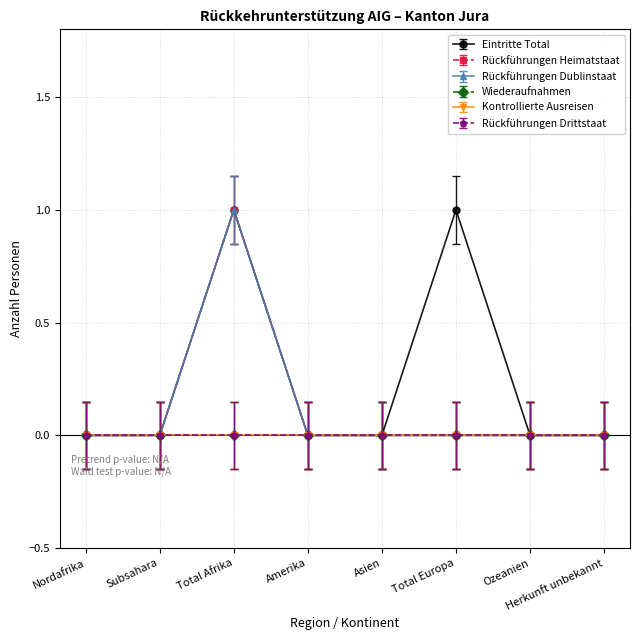

Is this an area chart (filled region under the line)?

No